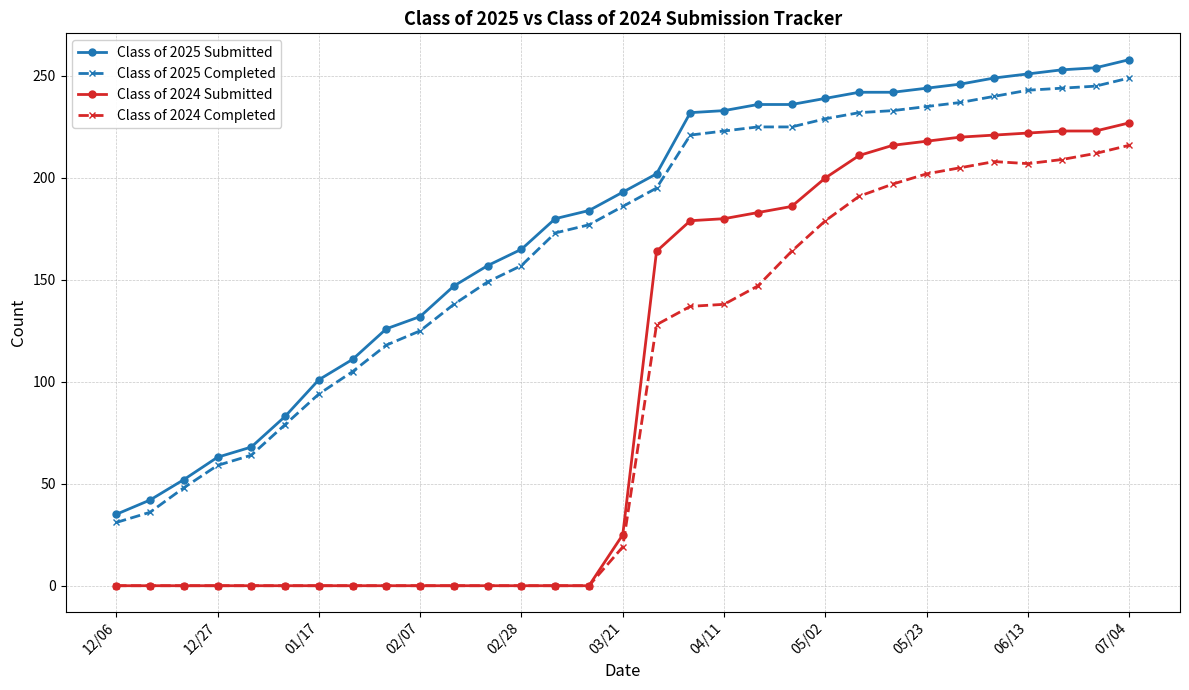

What is the maximum value shown in the chart?

258